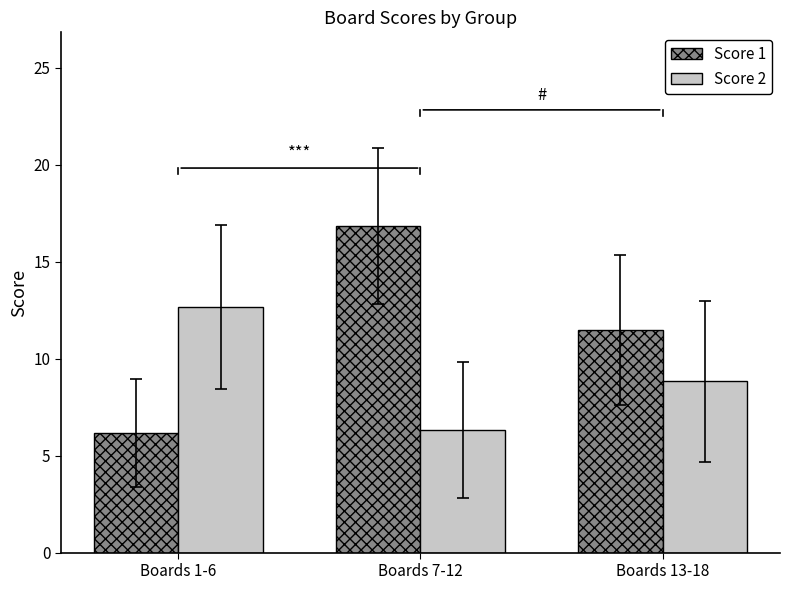

How many groups of bars are there?

3